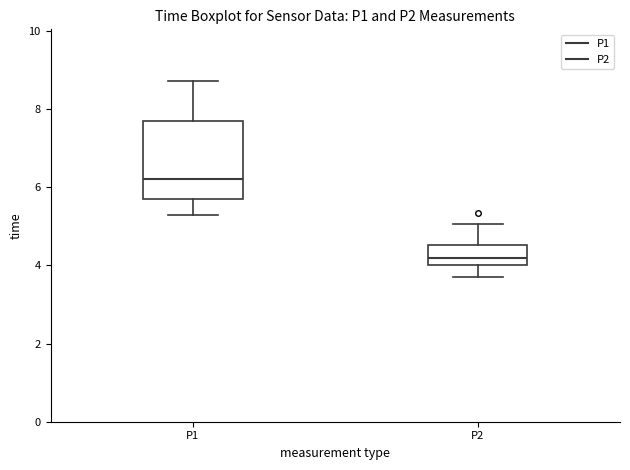

Reading left to right, transcribe this box plot: for each box, give where its median line is, the range the box spans, and where its two whiskers end, as read against the y-axis. The values are not printed on the chart, so give them approximately, as read against the axis.

P1: median 6.2, box 5.6 to 7.6, whiskers 5.2 to 8.8
P2: median 4.2, box 4.0 to 4.6, whiskers 3.8 to 5.0